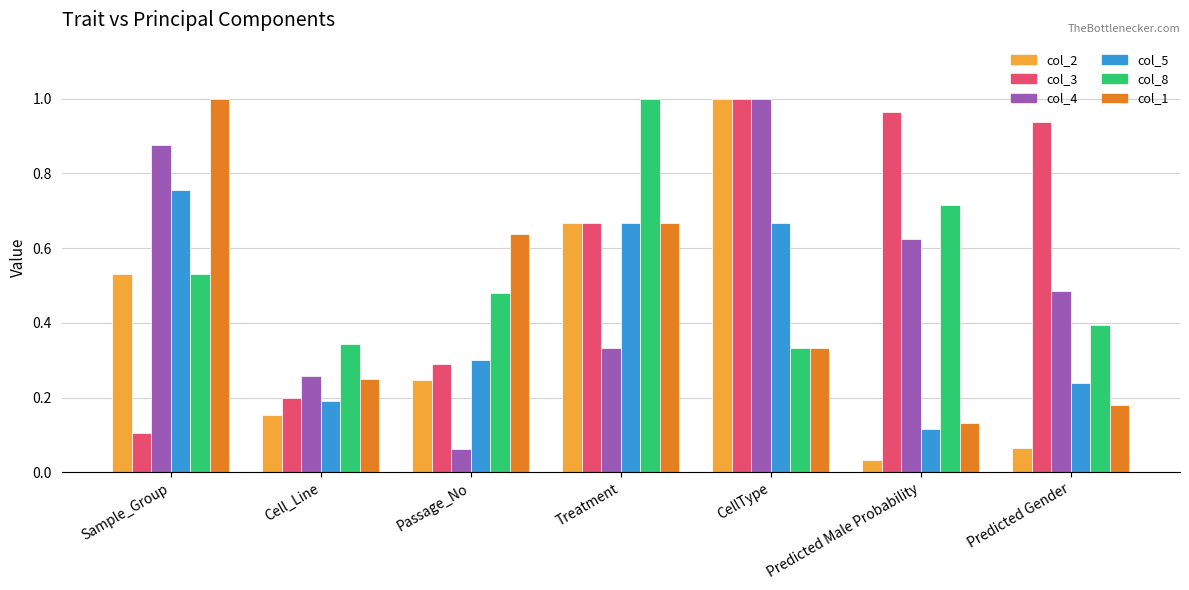

What is the label of the 6th bar from the right?

Cell_Line